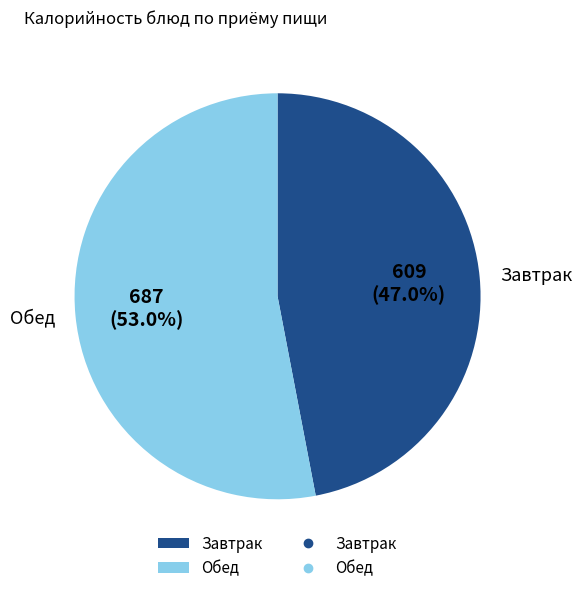

What percentage is NOT represented by Завтрак?

53.0%